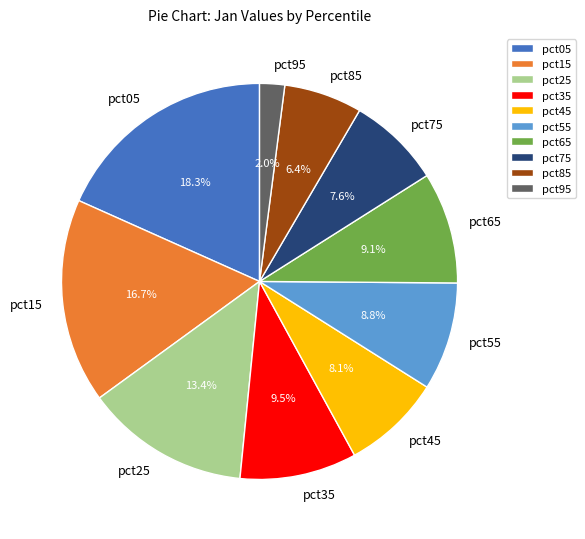

Does pct35 account for over 50% of the chart?

No